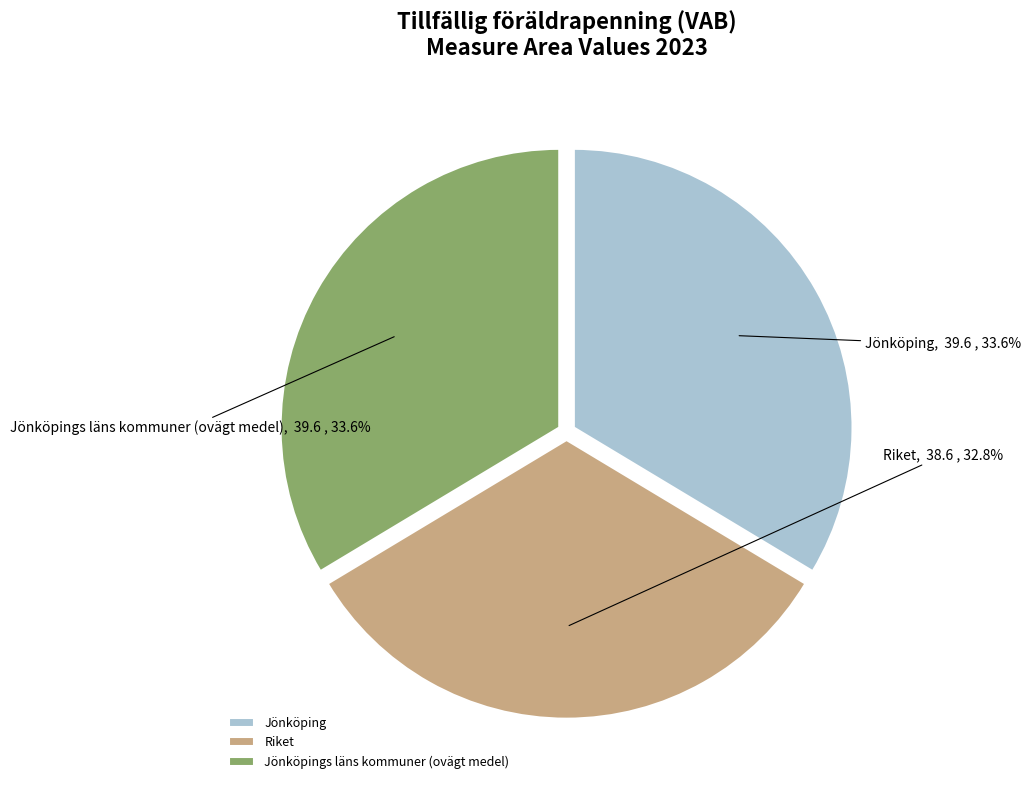

What percentage do Riket and Jönköpings läns kommuner (ovägt medel) together represent?

66.4%